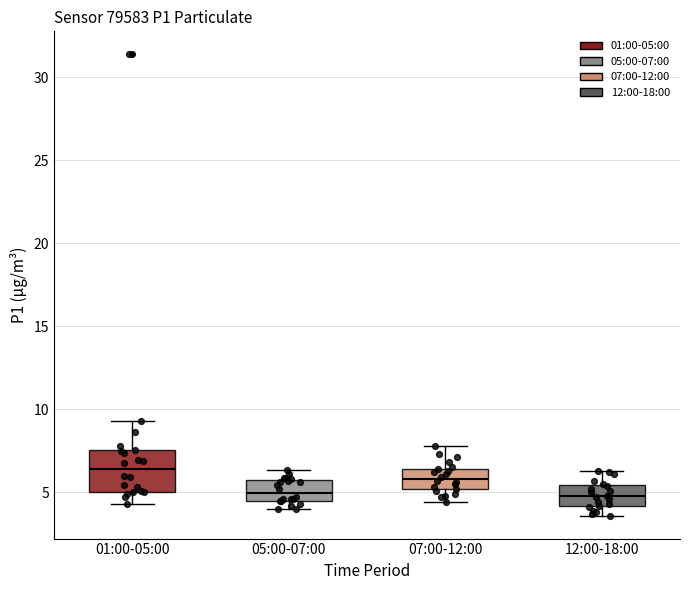

Which box has the highest median line?

01:00-05:00